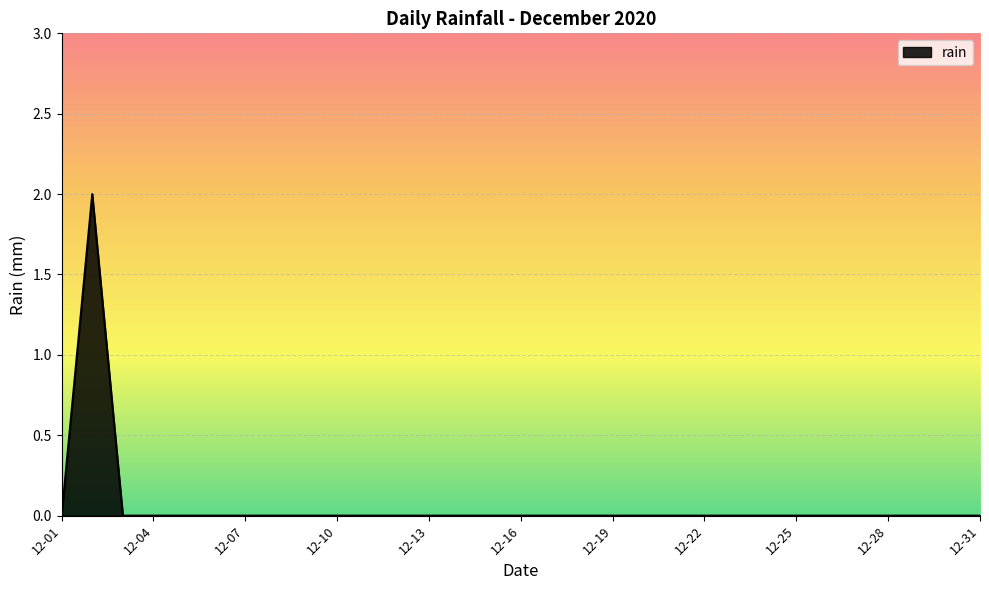

Does the chart display data point markers on the line(s)?

No